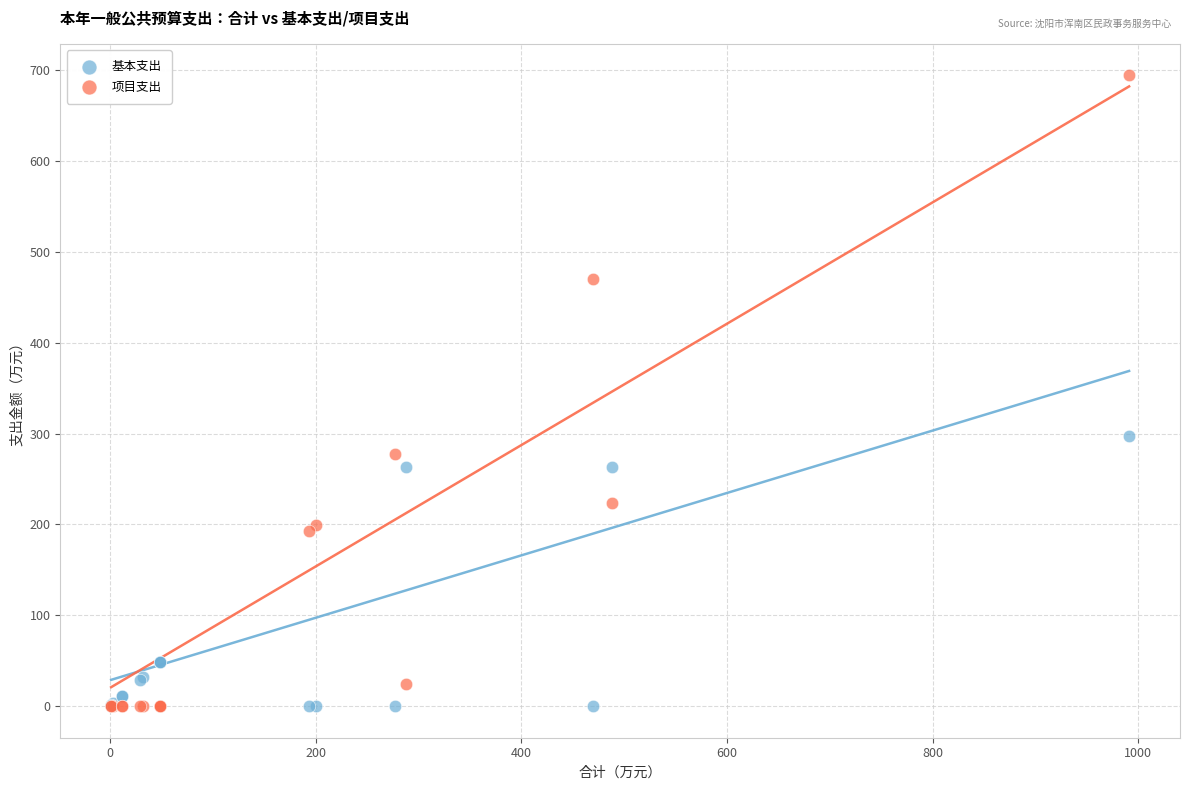

Across all series, what Y value is closest to 347?

296.9